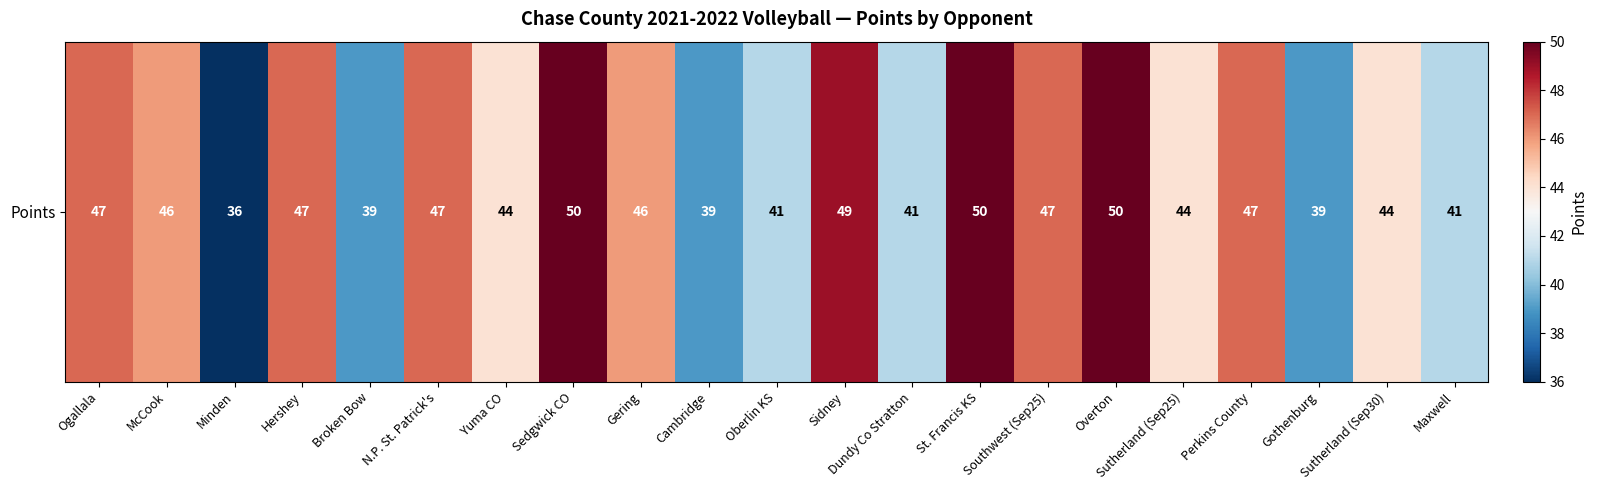

What is the change in value from Ogallala to St. Francis KS?

+3